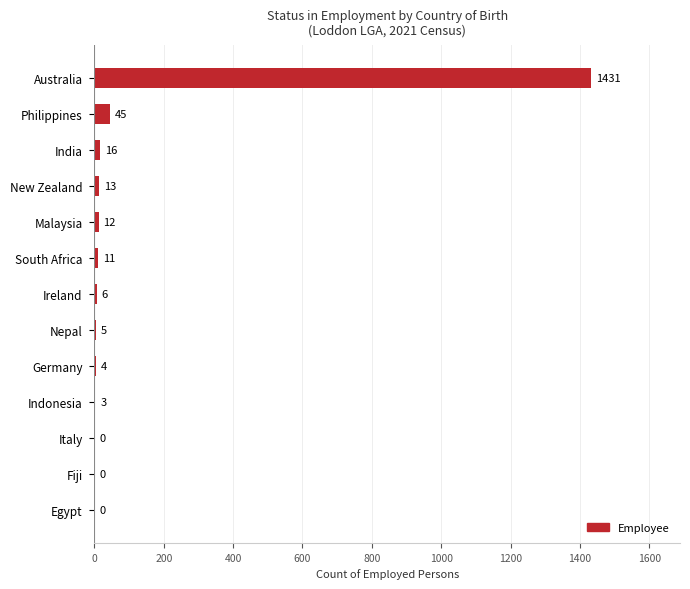

True or false: the data shows 1431 at Australia.

True